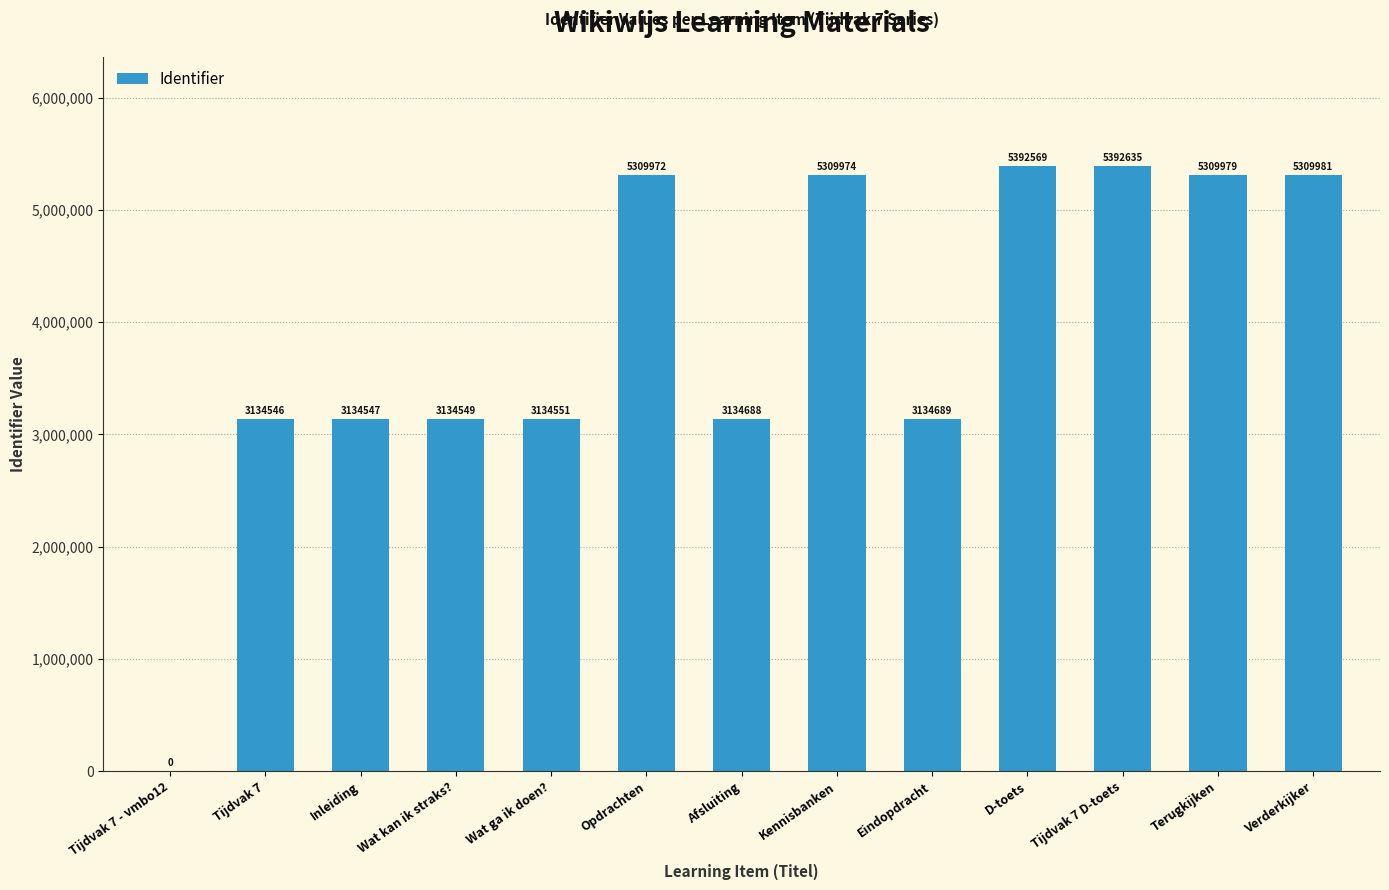

Read the value at Wat ga ik doen?, to the nearest 100.

3134600